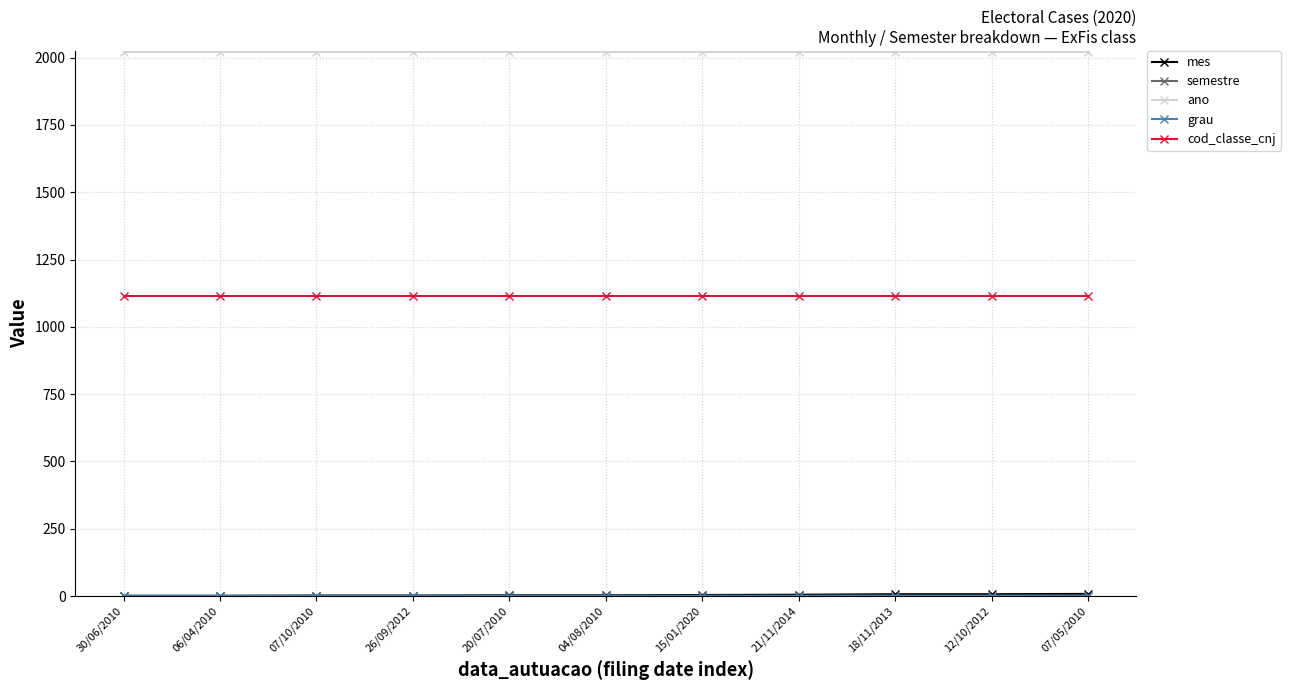

What is the label of the 10th point from the left?

12/10/2012